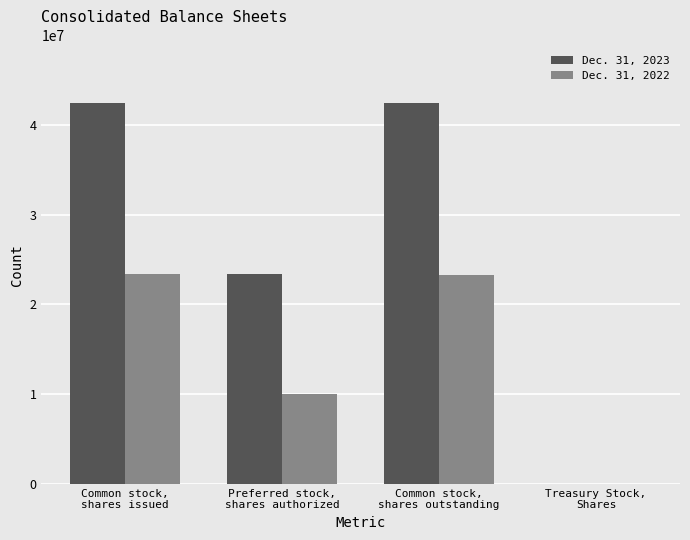

At which label does Dec. 31, 2023 first exceed 42422531?

Common stock,
shares issued